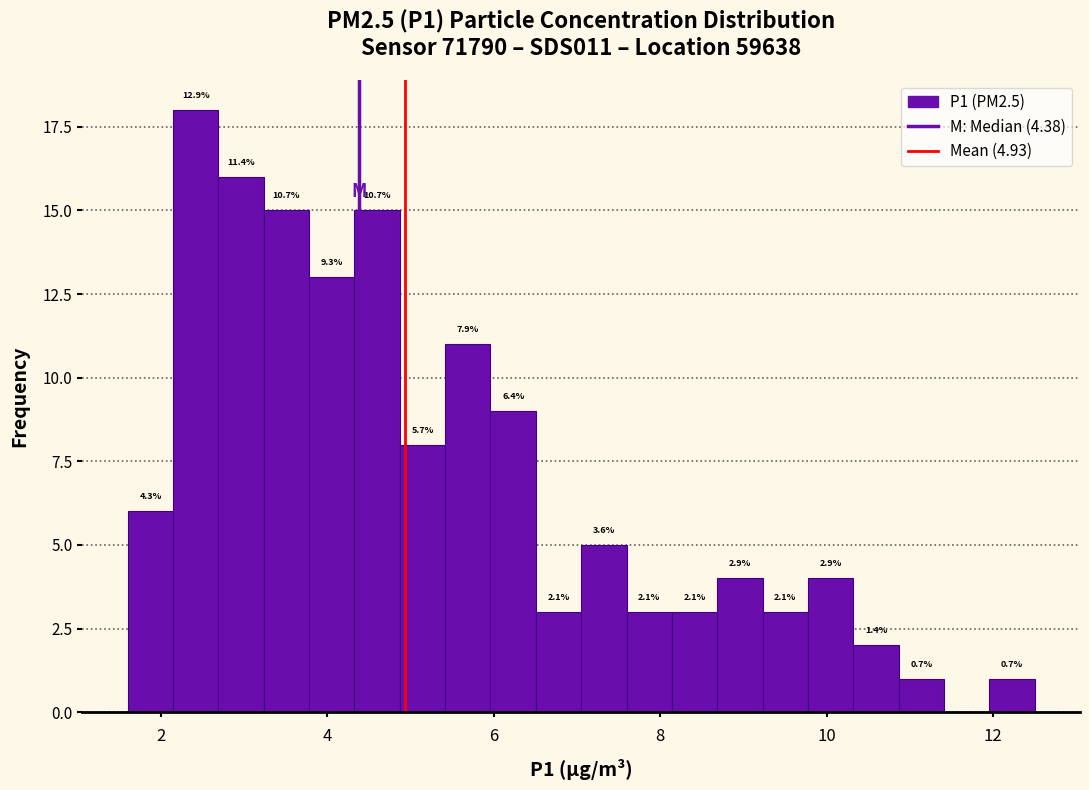

Read against the x-axis, roughly where is the centre of the tallest bar?

2.4